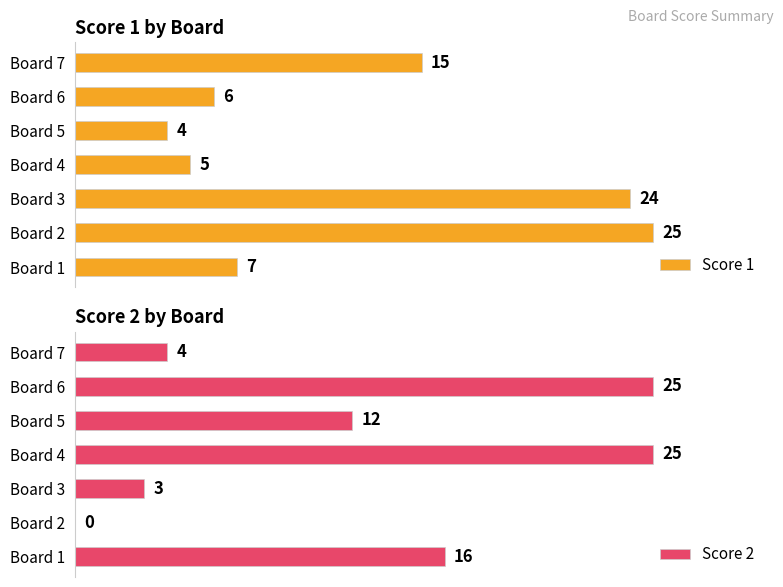

At which label does Score 1 reach its peak?

Board 2